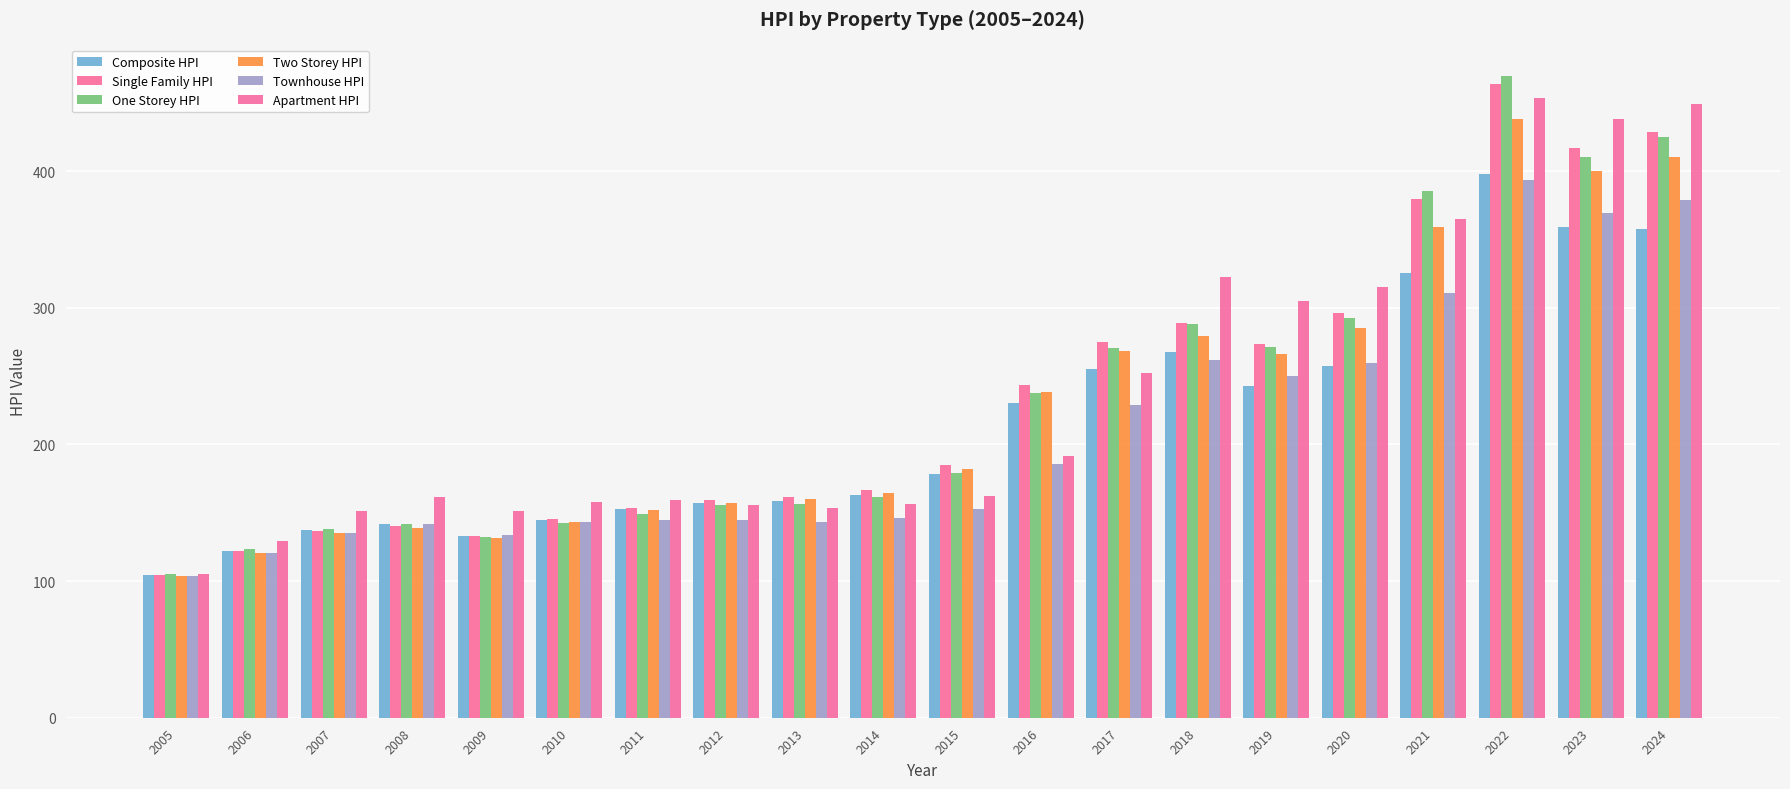

Read the Apartment HPI value at 2011.

159.3